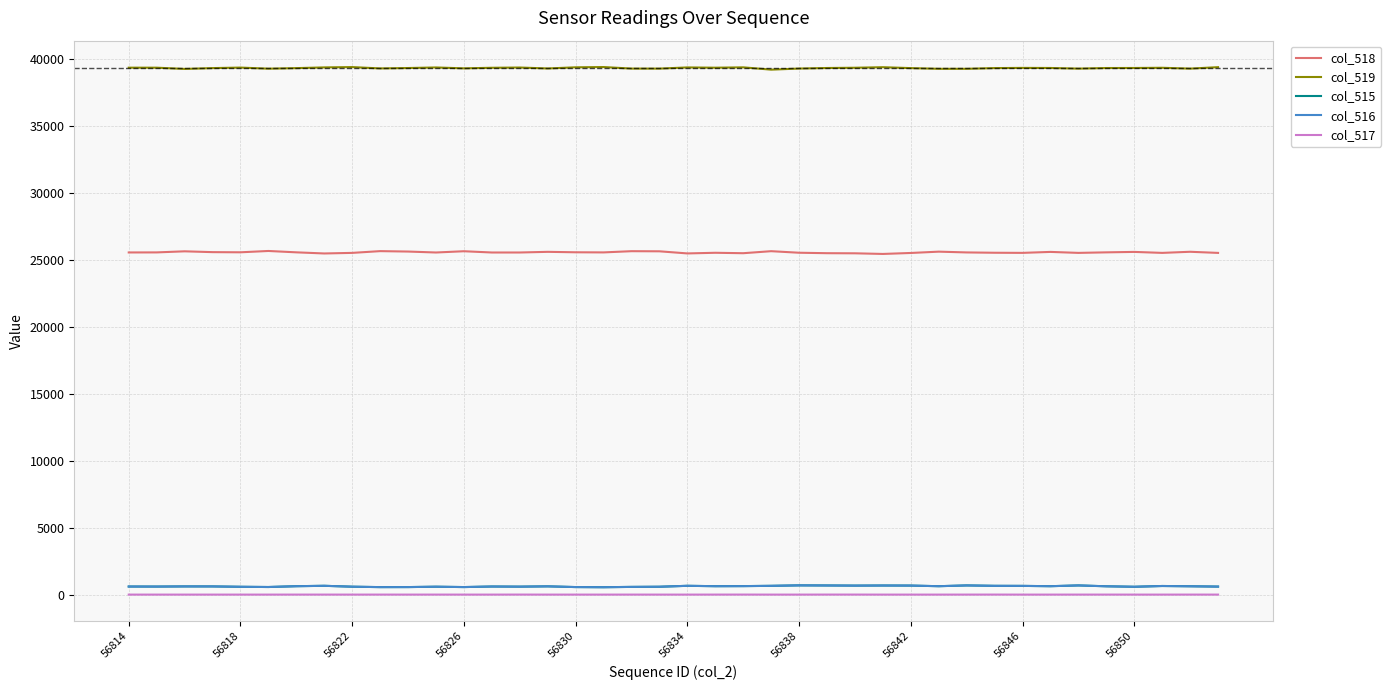

True or false: col_517 and col_515 intersect in this chart.

False